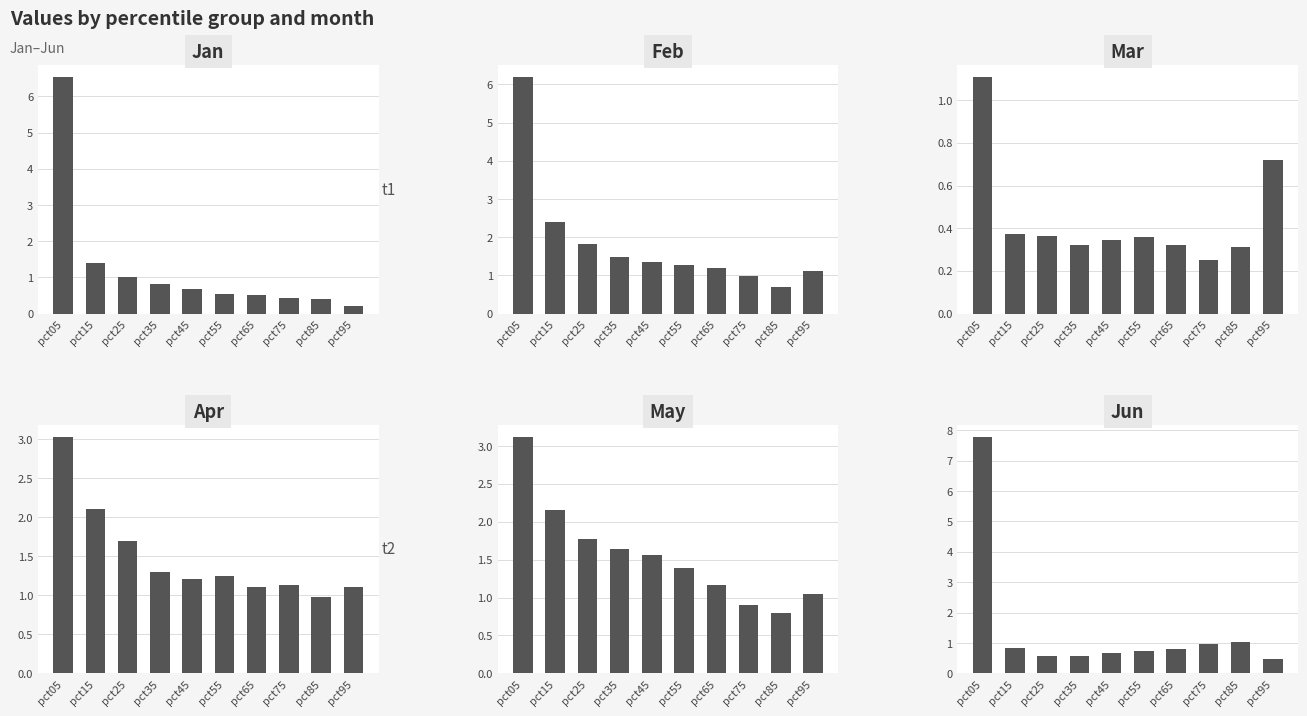

How many bars are there in total?

60